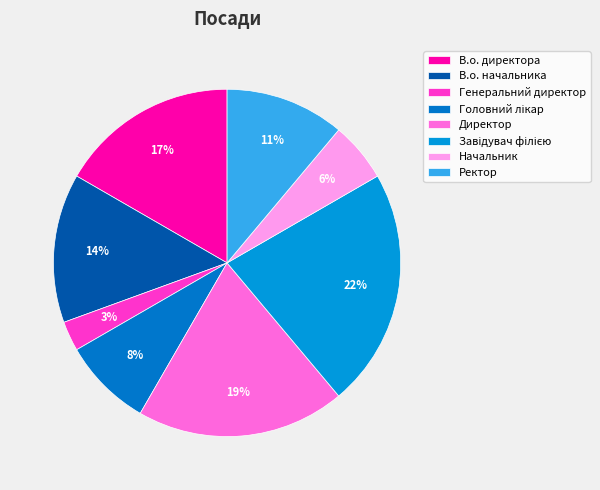

What is the largest slice in the pie chart?

Завідувач філією